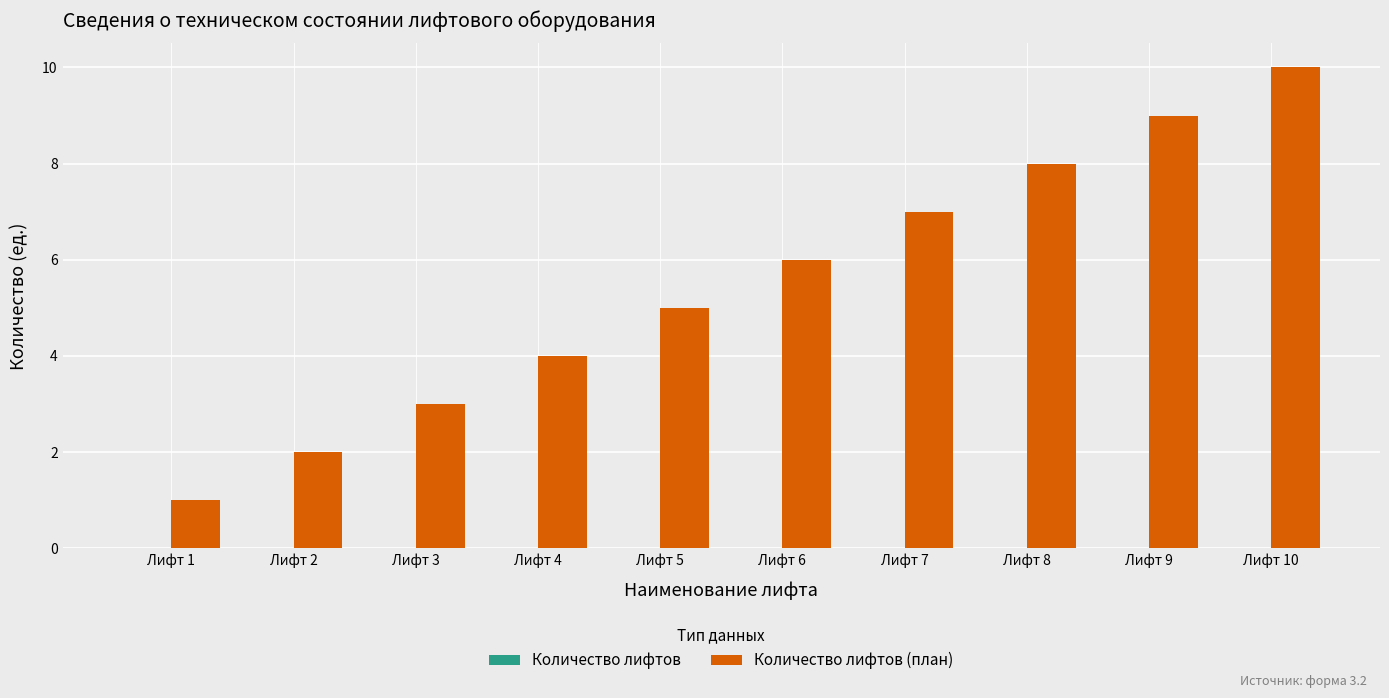

What is the difference between the maximum and minimum values?

9